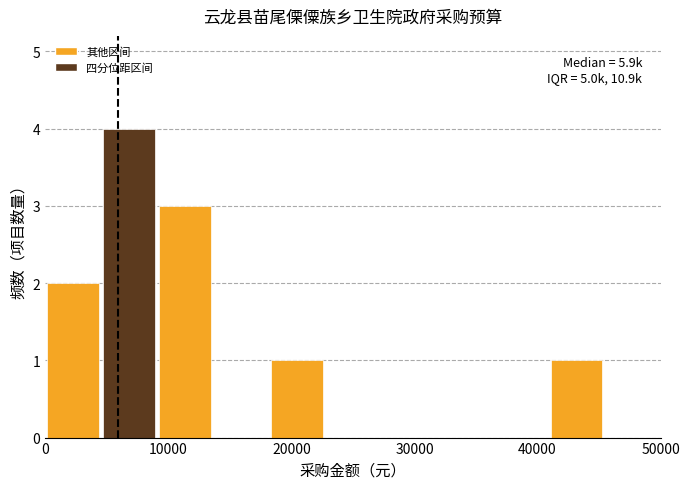

Which range on the x-axis has the tallest bar?

5000 to 9000